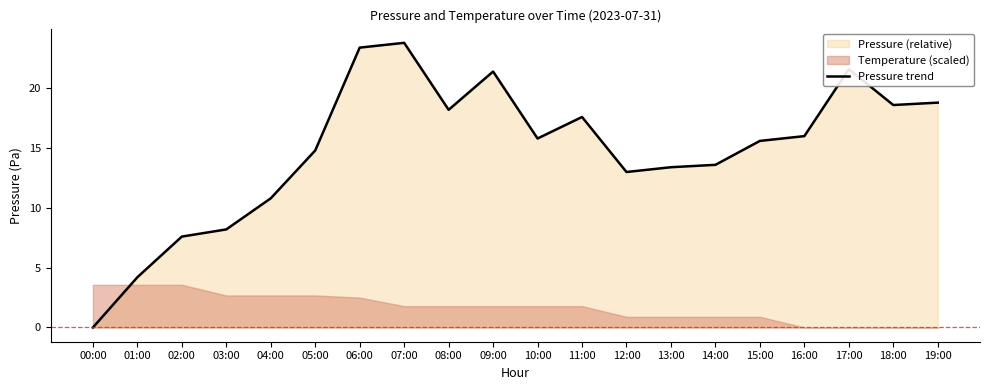

How many lines are shown in the chart?

1